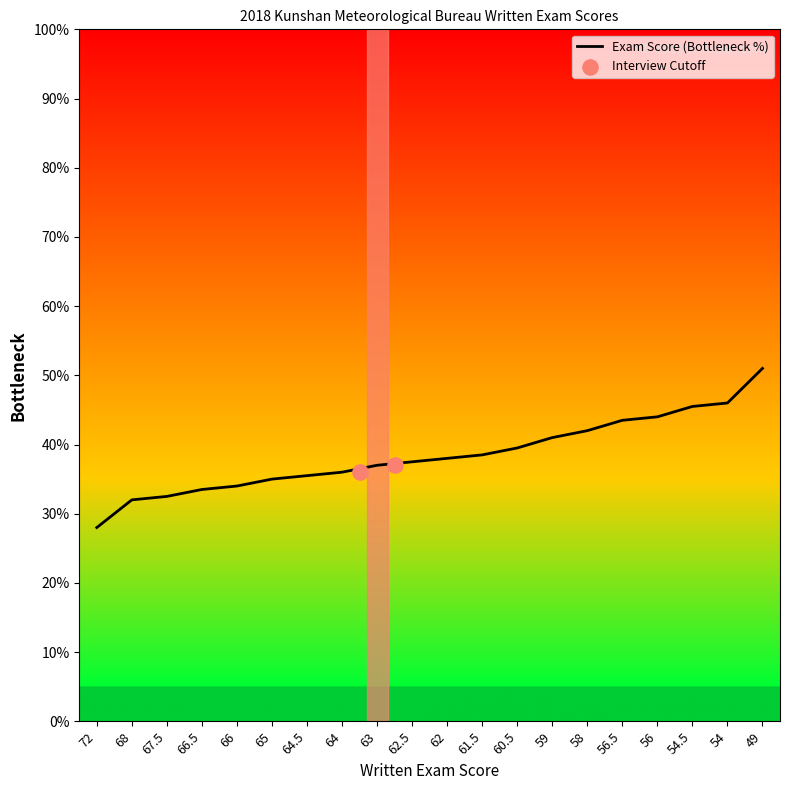

What is the ratio of the value at 54 to the value at 66?

1.4